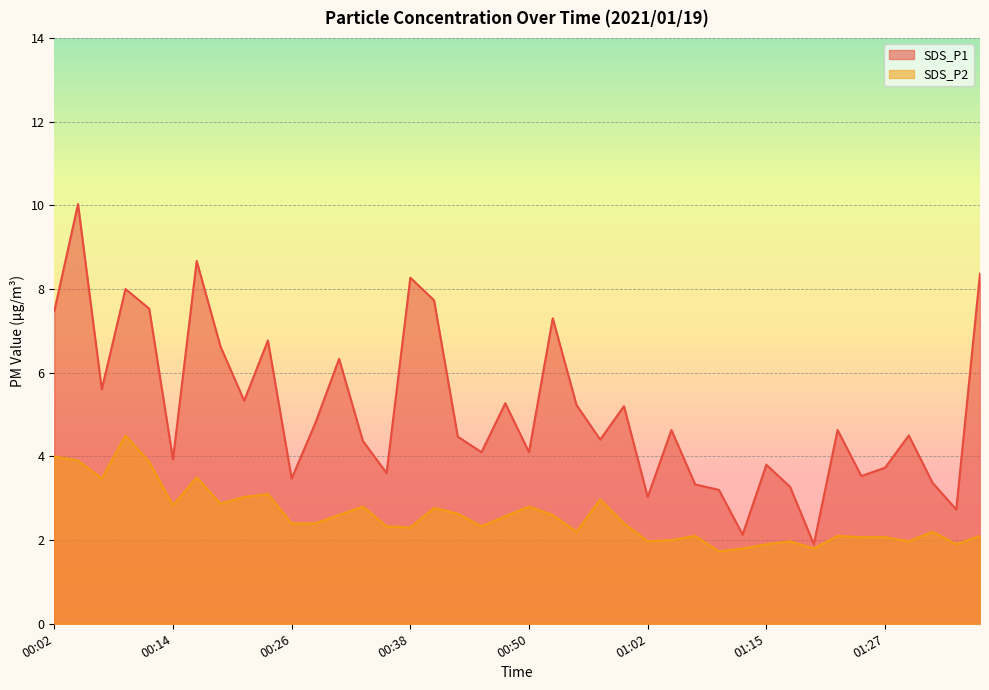

What is the sum of all SDS_P1 values?

204.8